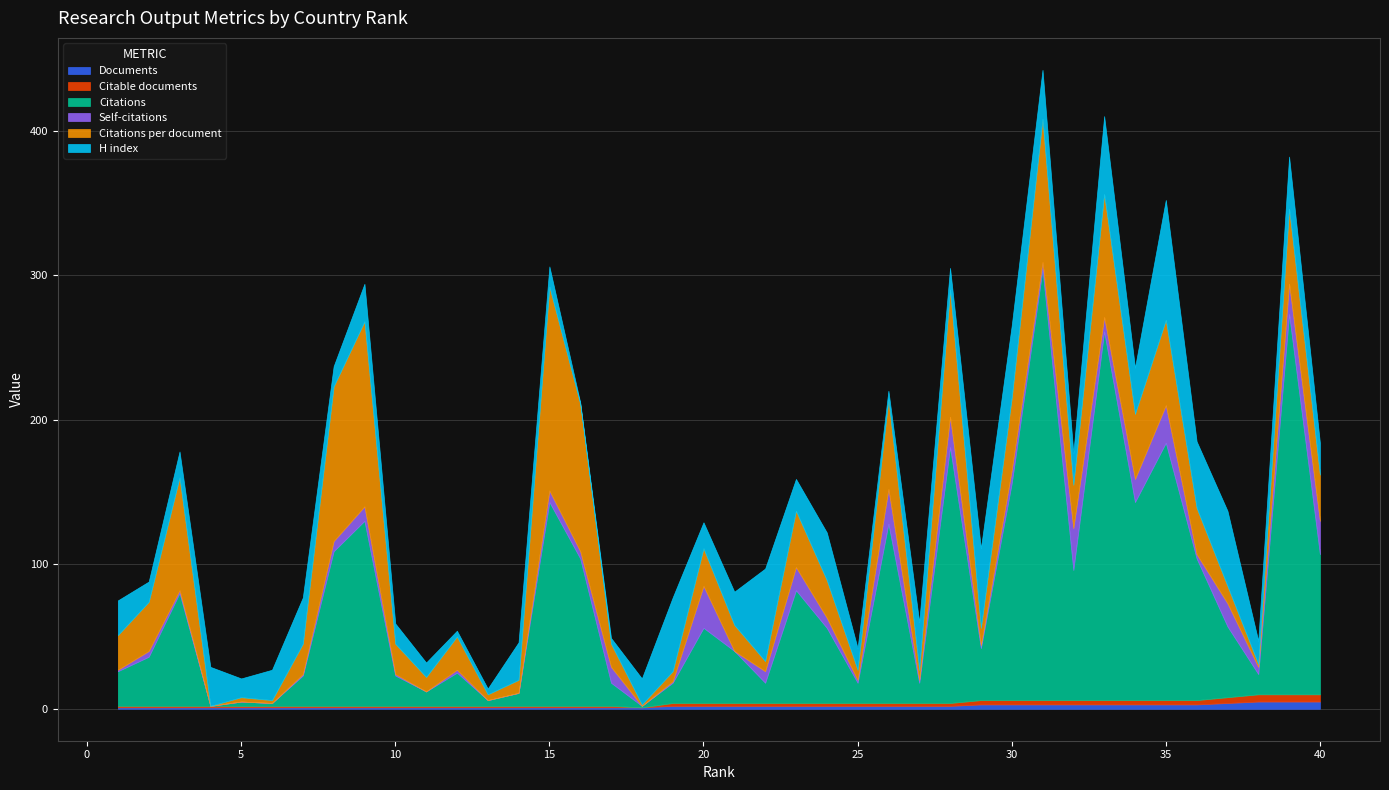

True or false: Documents has more than 0 points higher than both neighbors.

False